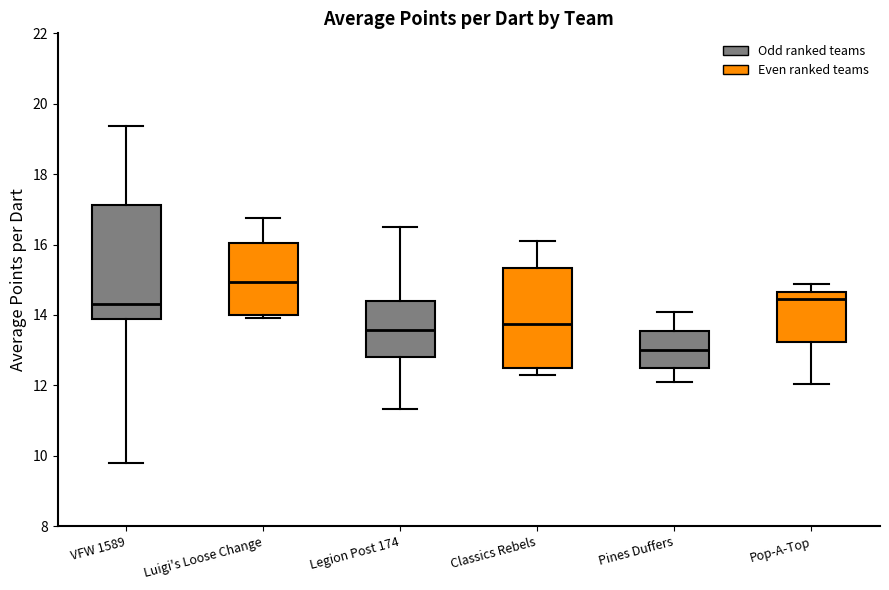

Reading left to right, read every box against the y-axis: the position of its median line, the range the box covers, and the ends of its whiskers. The values are not printed on the chart, so give them approximately, as read against the axis.

VFW 1589: median 14.4, box 13.8 to 17.2, whiskers 9.8 to 19.4
Luigi's Loose Change: median 15.0, box 14.0 to 16.0, whiskers 14.0 (just below the box's lower edge) to 16.8
Legion Post 174: median 13.6, box 12.8 to 14.4, whiskers 11.4 to 16.4
Classics Rebels: median 13.8, box 12.6 to 15.4, whiskers 12.4 to 16.0
Pines Duffers: median 13.0, box 12.6 to 13.6, whiskers 12.0 to 14.0
Pop-A-Top: median 14.4, box 13.2 to 14.6, whiskers 12.0 to 14.8